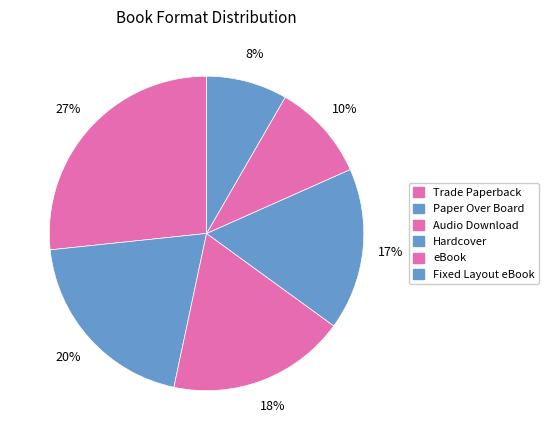

Count the number of slices in the pie.

6